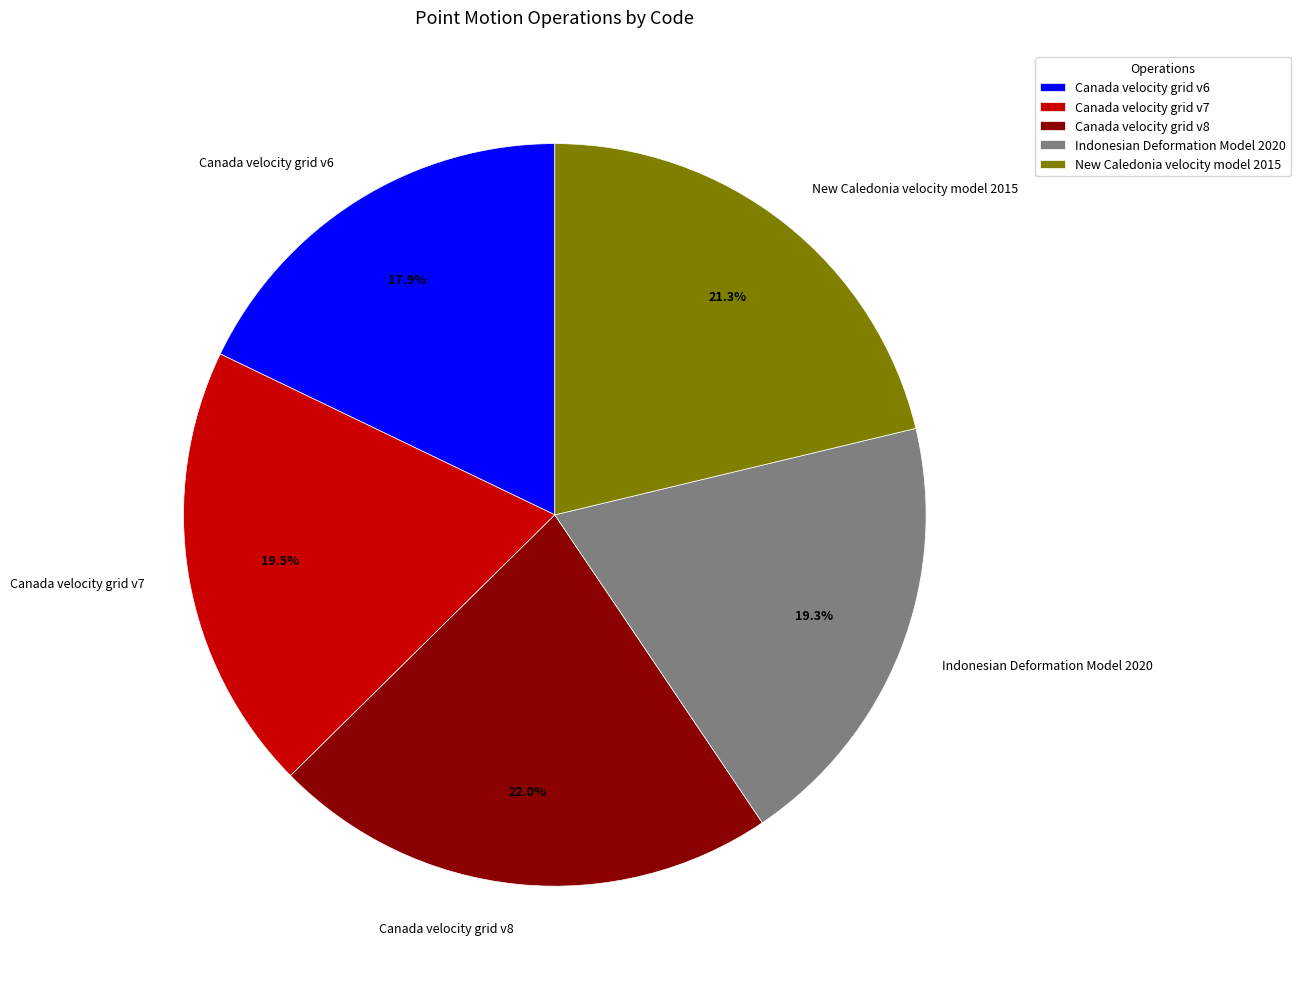

Is there any slice that represents more than half of the pie?

No